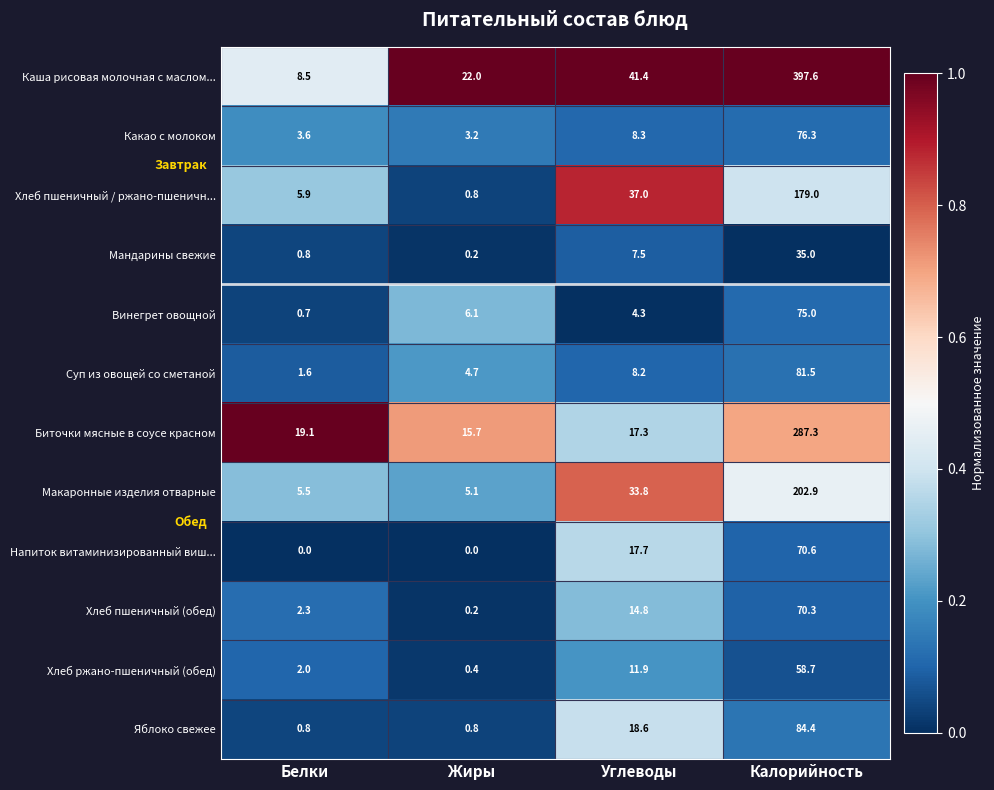

At which label is Хлеб пшеничный (обед) closest to 35?

Углеводы